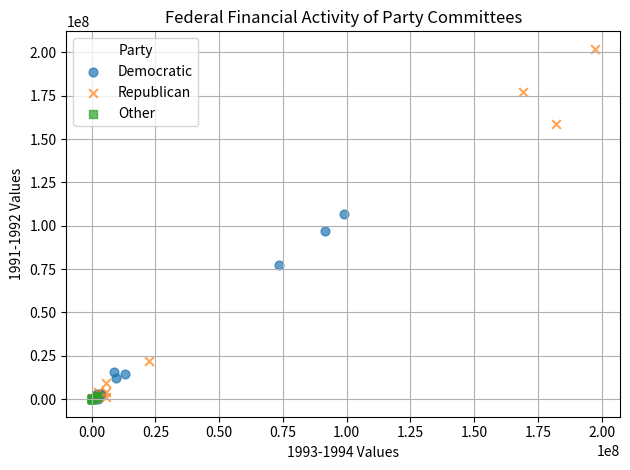

What are all the series names shown in the legend?

Democratic, Republican, Other